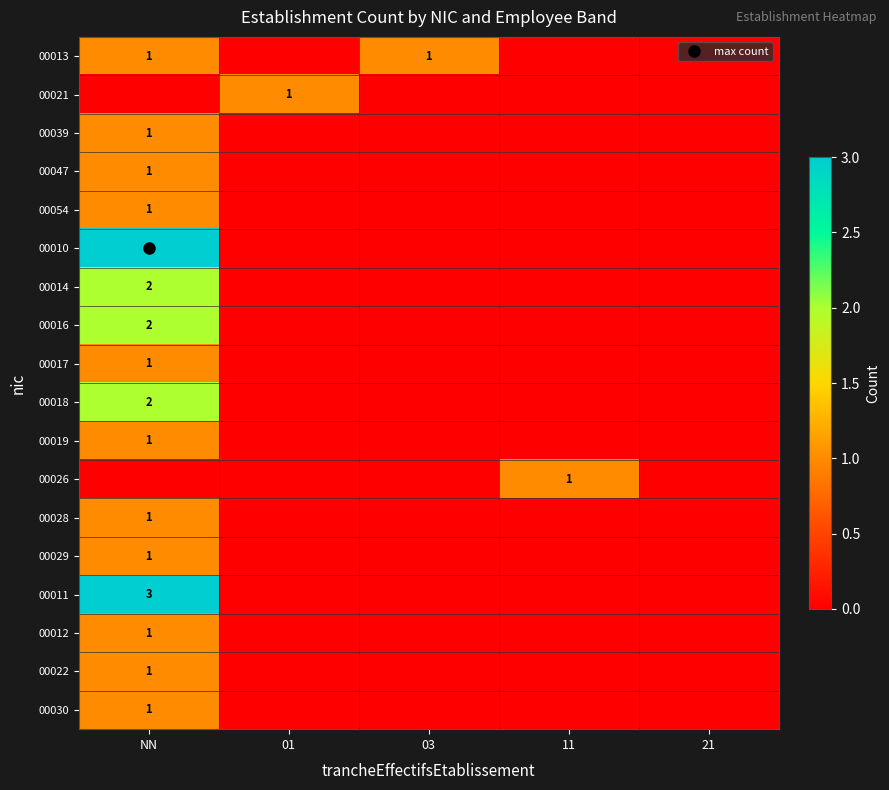

How many positive values does the 00047 series have?

1